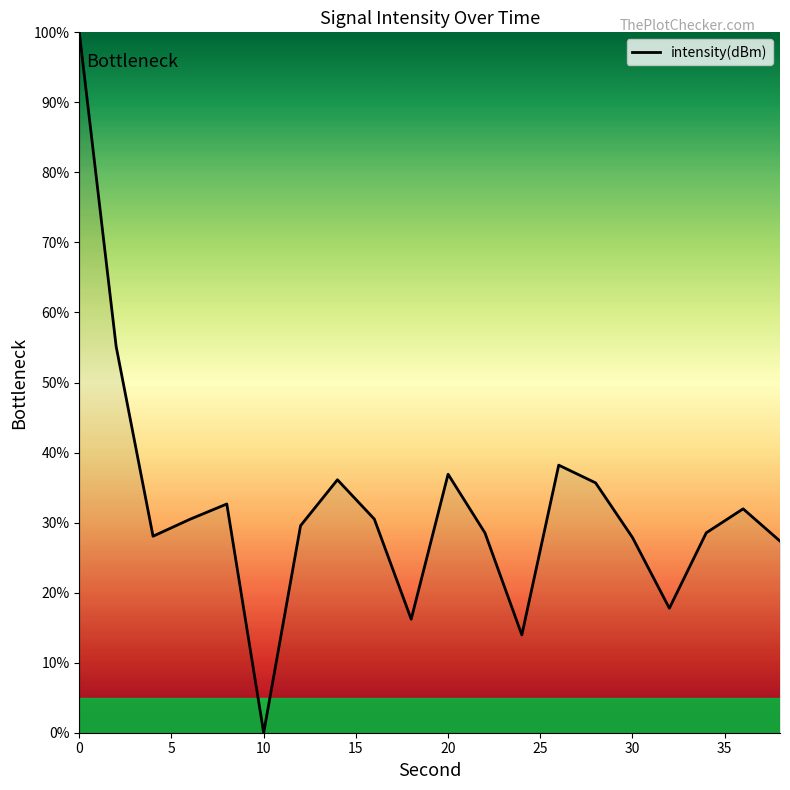

What is the greatest value displayed?

100.0